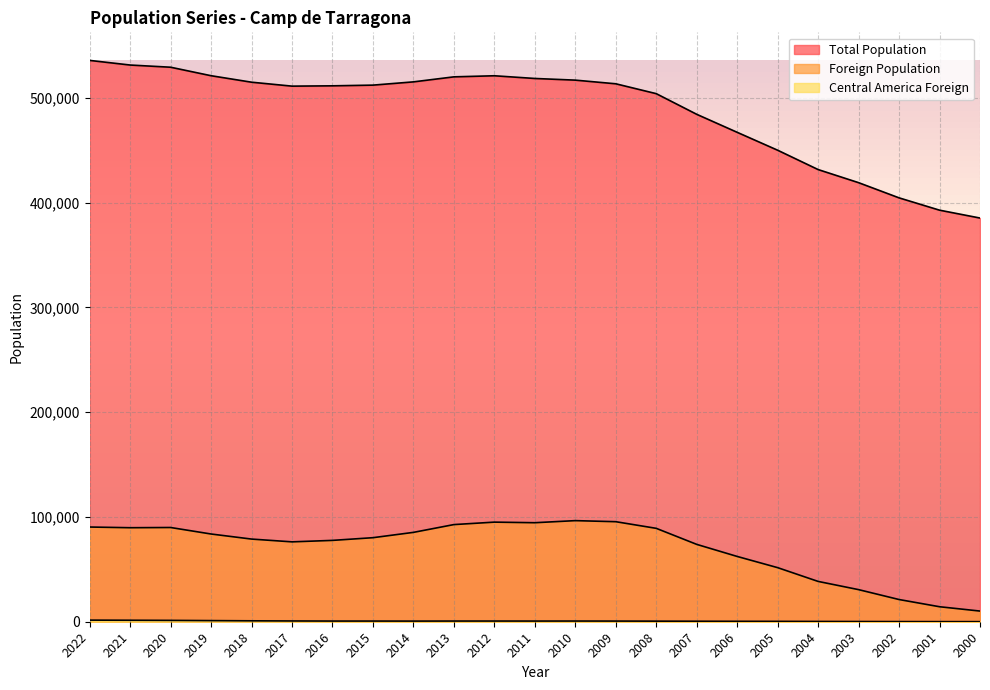

At which label is Foreign Population closest to 53350?

2005